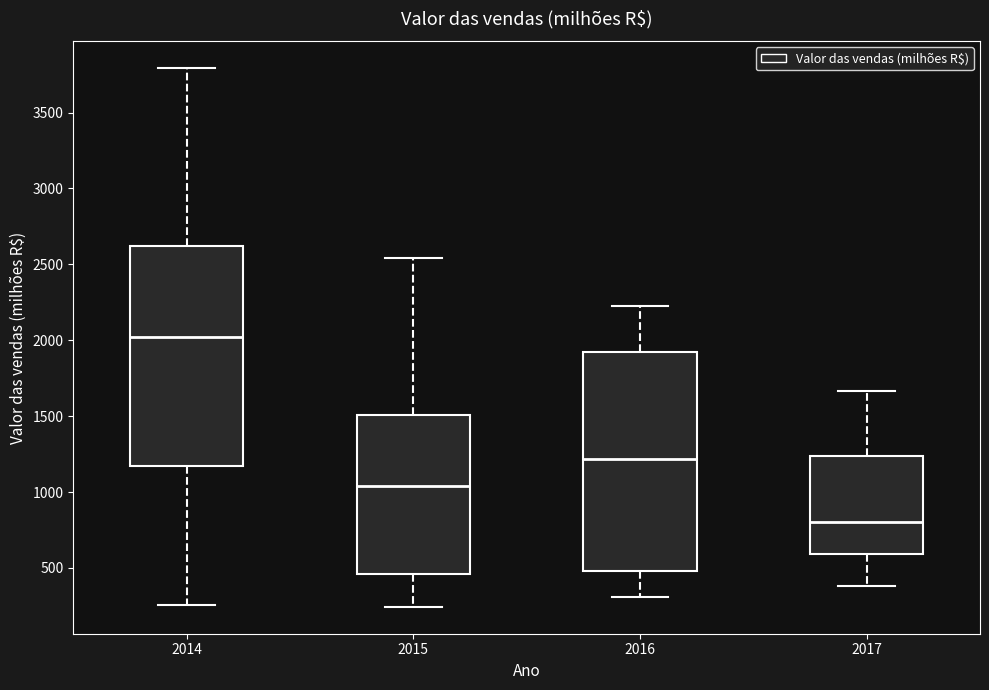

Where is the upper edge of the box at x = 2017 on the y-axis? The values are not printed on the chart, so give them approximately, as read against the axis.

1250